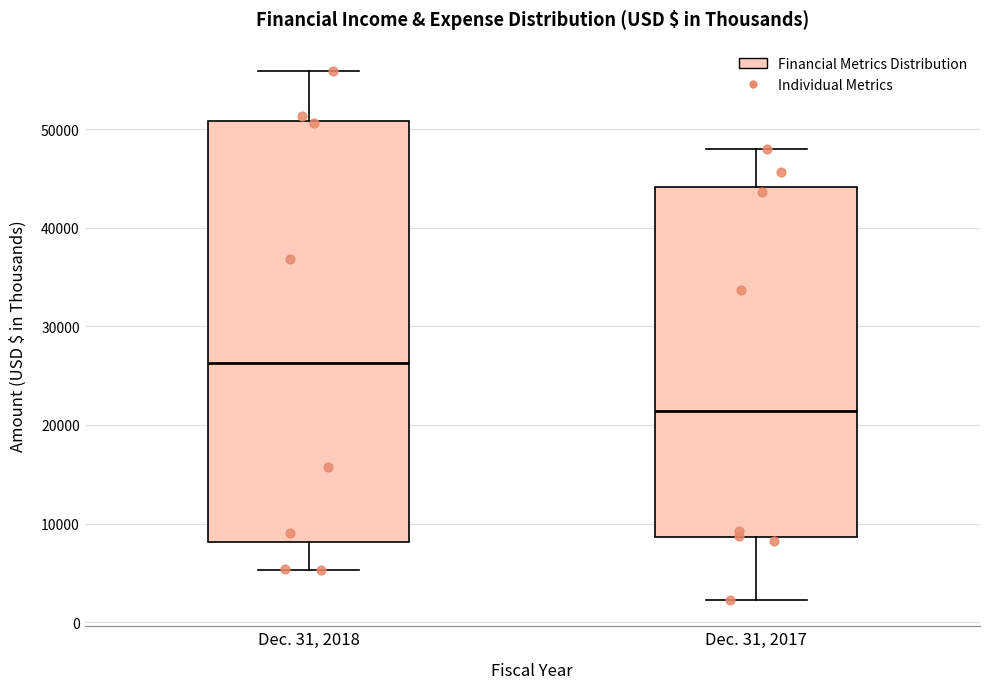

Which box's median line is the lowest?

Dec. 31, 2017